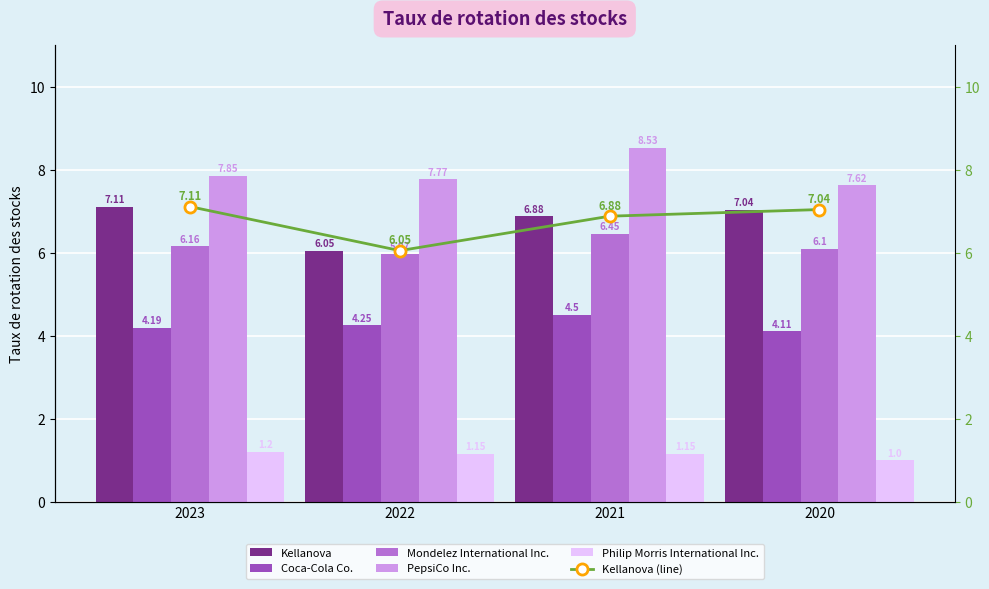

List the labels in order of Philip Morris International Inc. value, smallest first.

2020, 2022, 2021, 2023